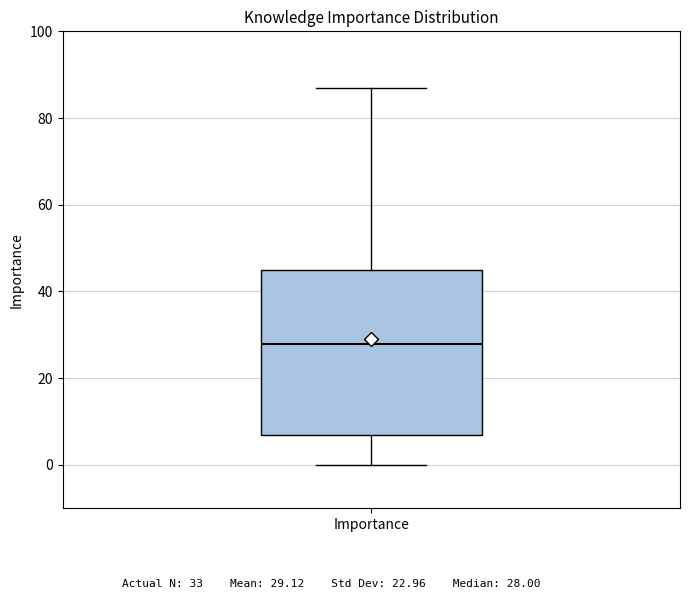

Read this box plot against the y-axis: the position of the median line, the range covered by the box, and the ends of both whiskers. The values are not printed on the chart, so give them approximately, as read against the axis.

median 28, box 8 to 46, whiskers 0 to 88